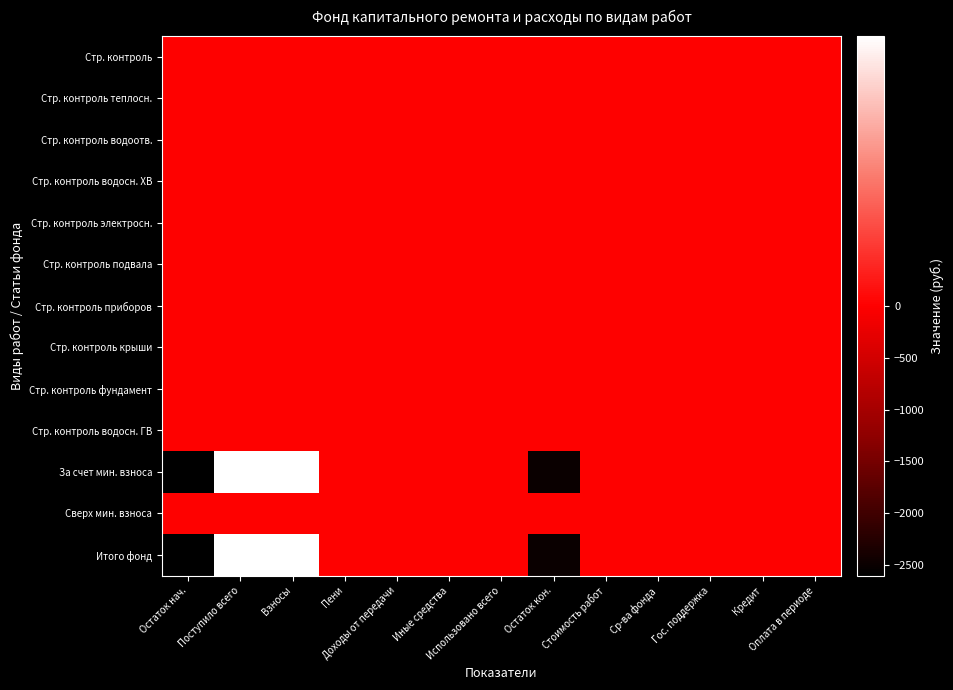

Which series has the widest spread of values?

За счет мин. взноса